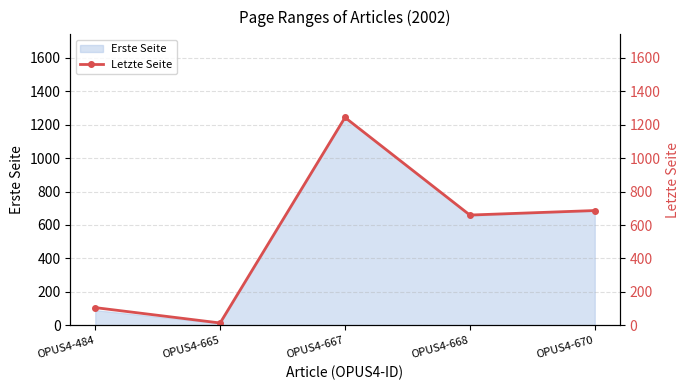

What is the smallest value displayed?

14